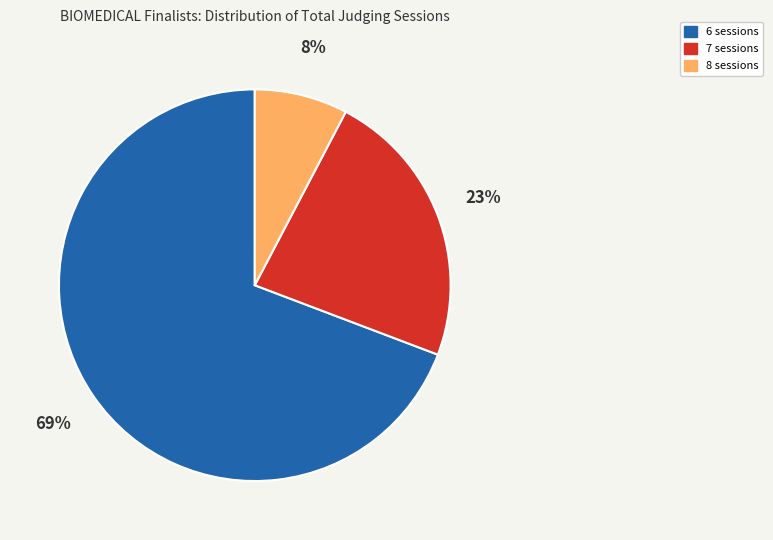

Is there a majority slice in this chart?

Yes